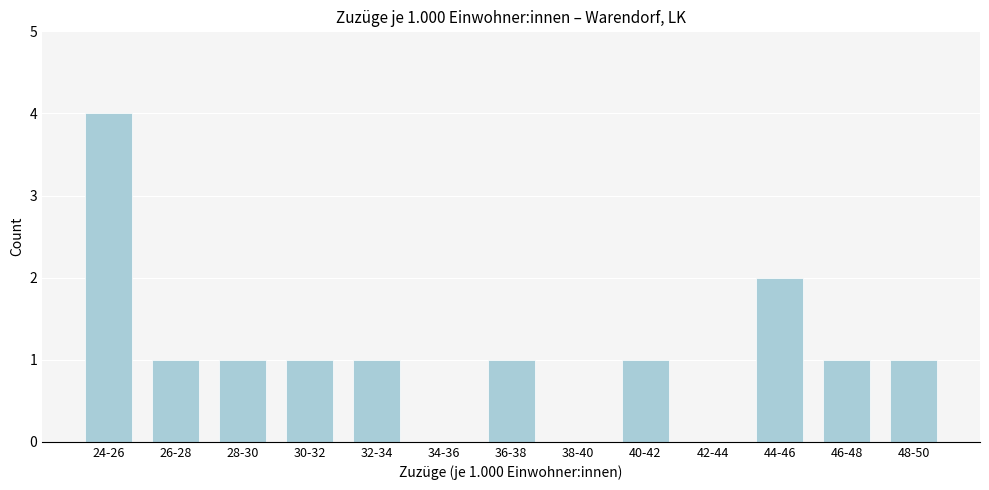

Reading left to right, what are all the values shown in this chart?

24-26=4	26-28=1	28-30=1	30-32=1	32-34=1	34-36=0	36-38=1	38-40=0	40-42=1	42-44=0	44-46=2	46-48=1	48-50=1